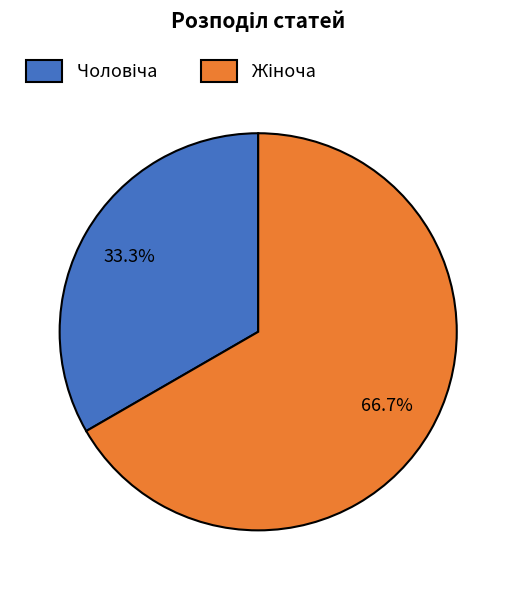

Is there any slice that represents more than half of the pie?

Yes